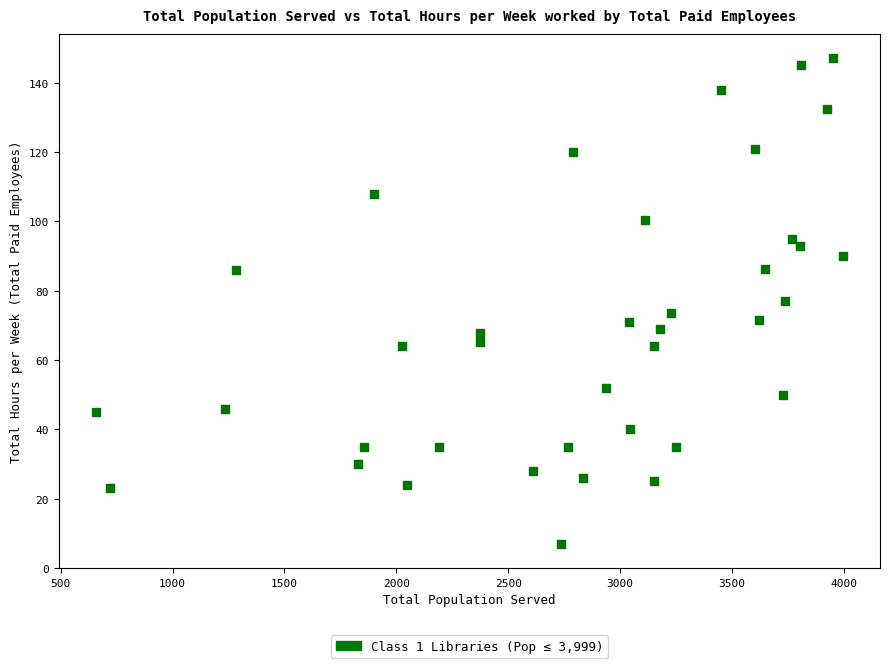

What is the range of Y values (max minus min)?

140.0